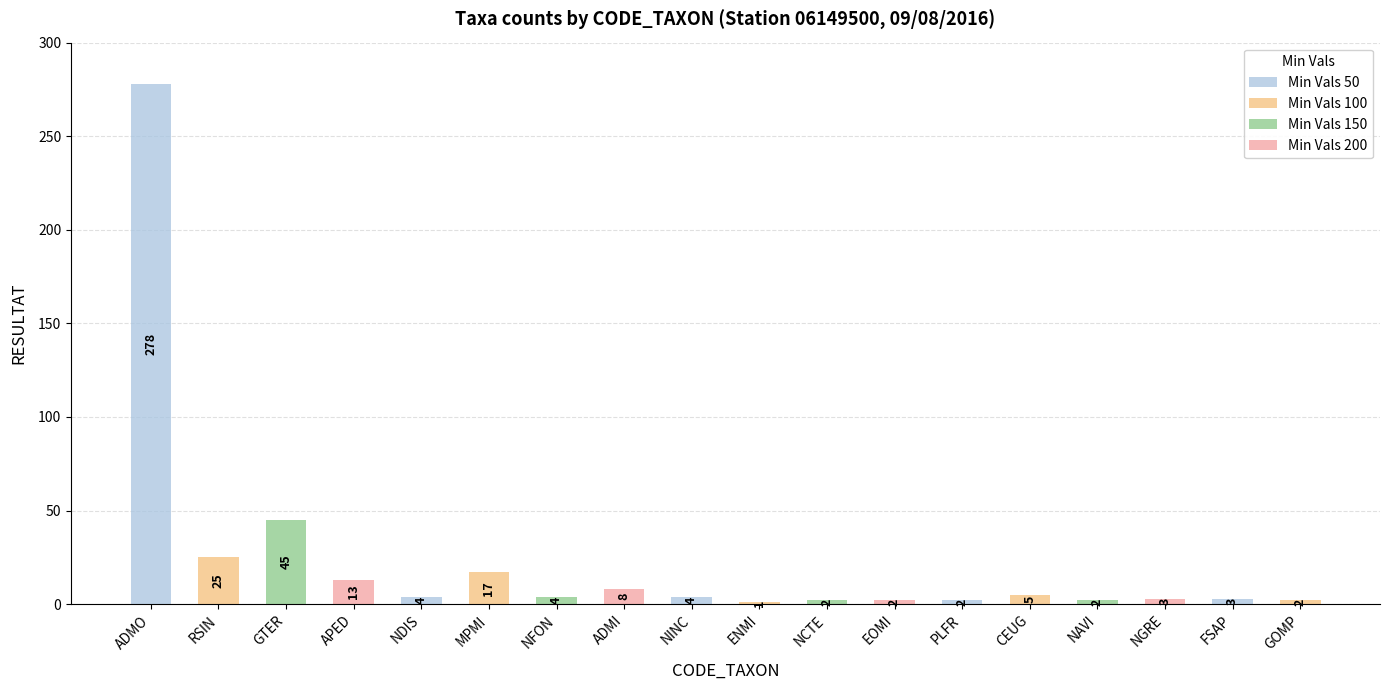

Which has a higher value, NAVI or NDIS?

NDIS